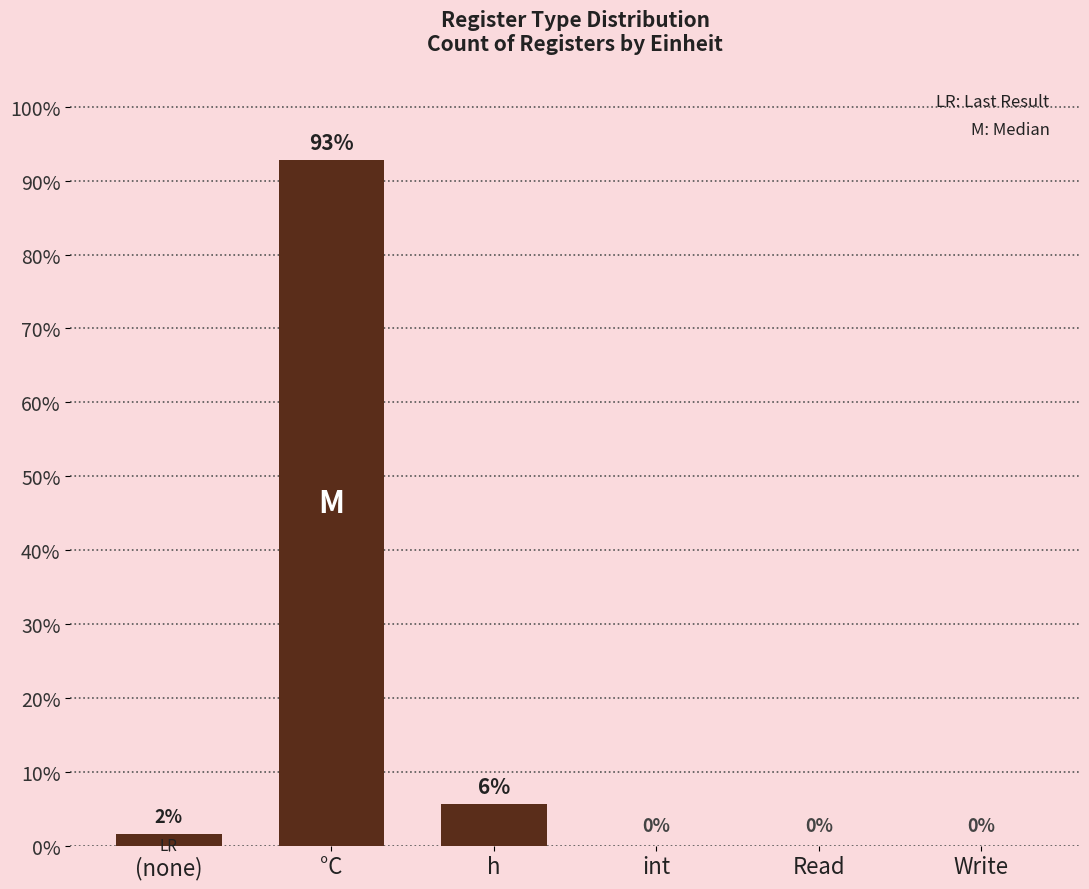

How many data points does each series have?

6